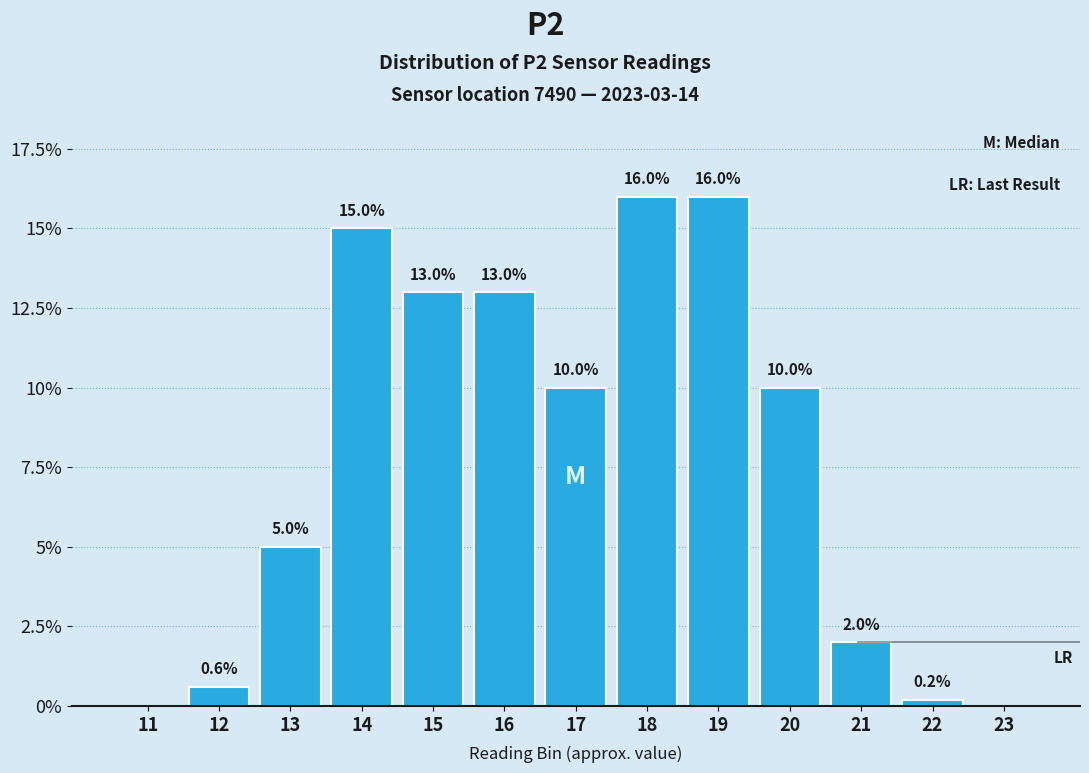

Reading left to right, extract all data points from this chart.

11=0.0	12=0.6	13=5.0	14=15.0	15=13.0	16=13.0	17=10.0	18=16.0	19=16.0	20=10.0	21=2.0	22=0.2	23=0.0